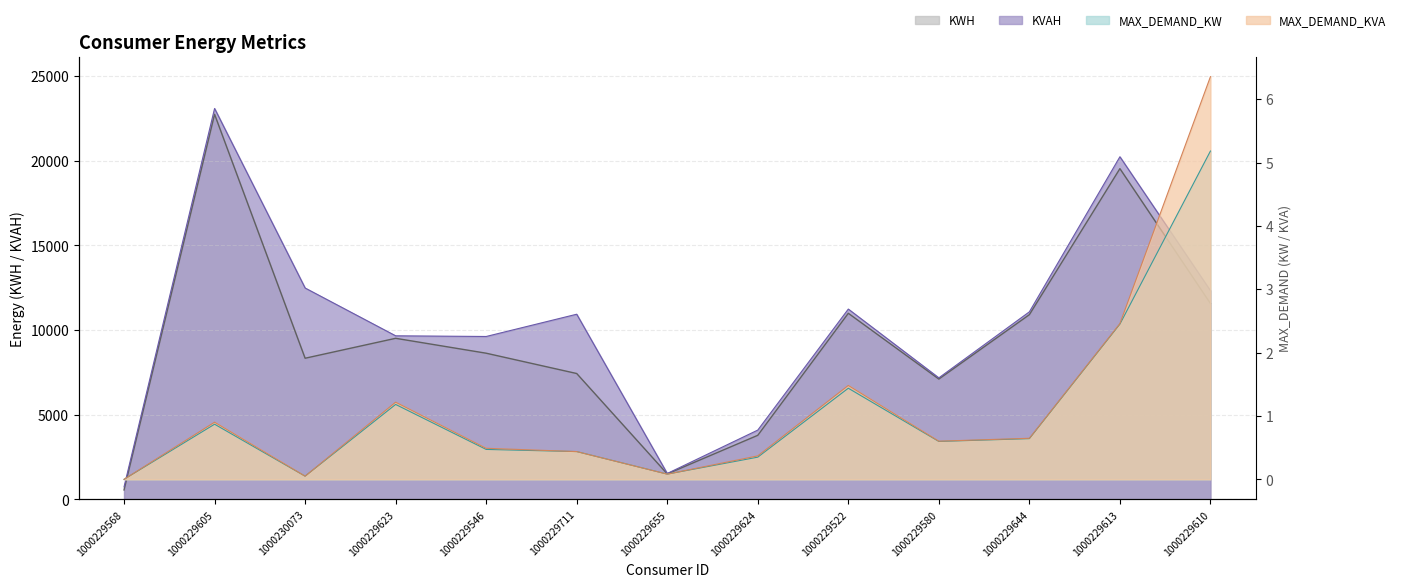

At how many categories does at least one series exceed 3773?

11